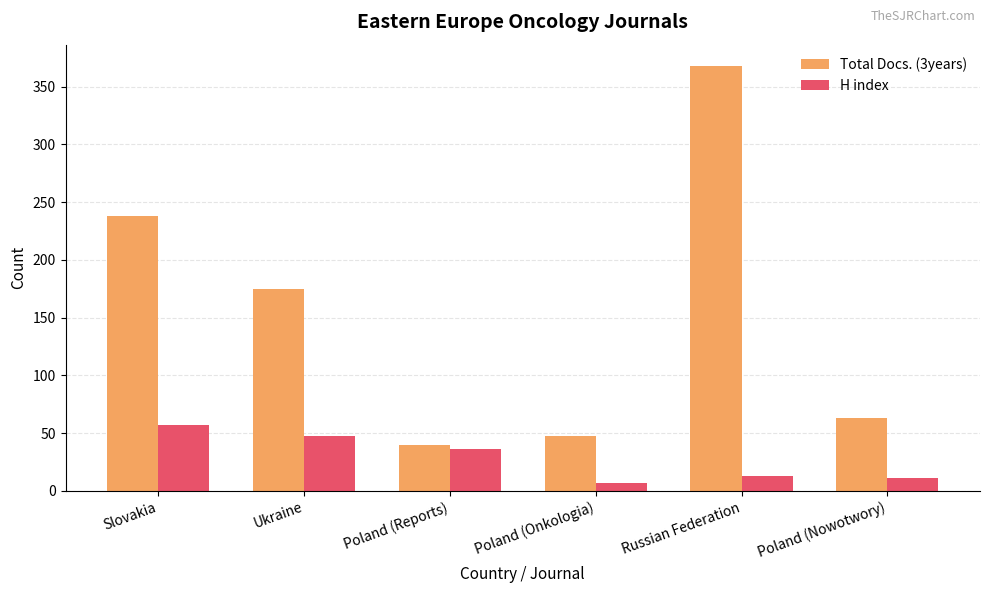

How many bars are there in each group?

2